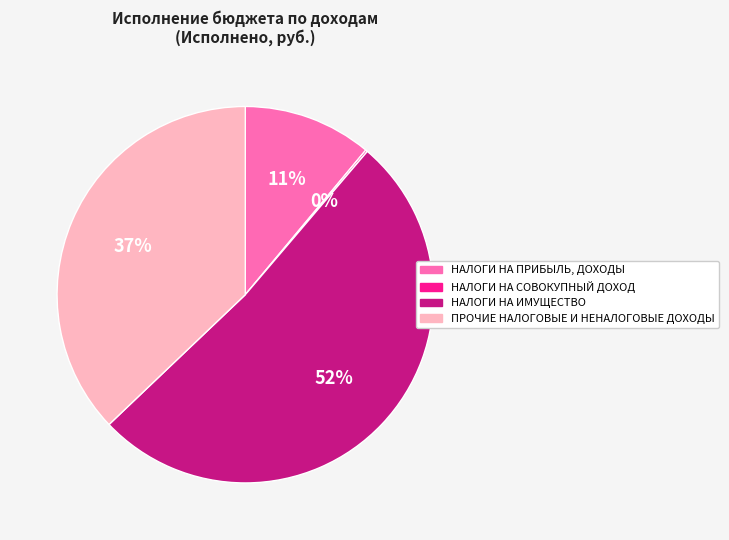

Which slice is the largest?

НАЛОГИ НА ИМУЩЕСТВО